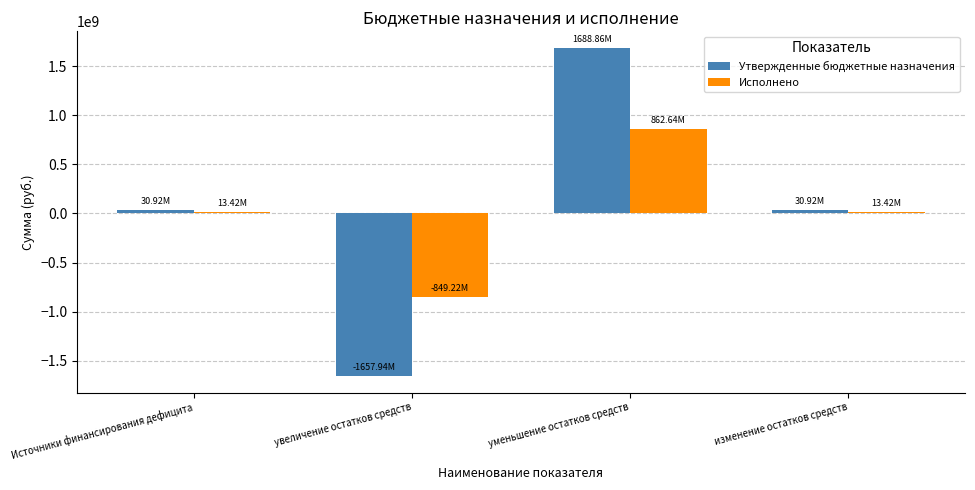

Which series has the widest spread of values?

Утвержденные бюджетные назначения